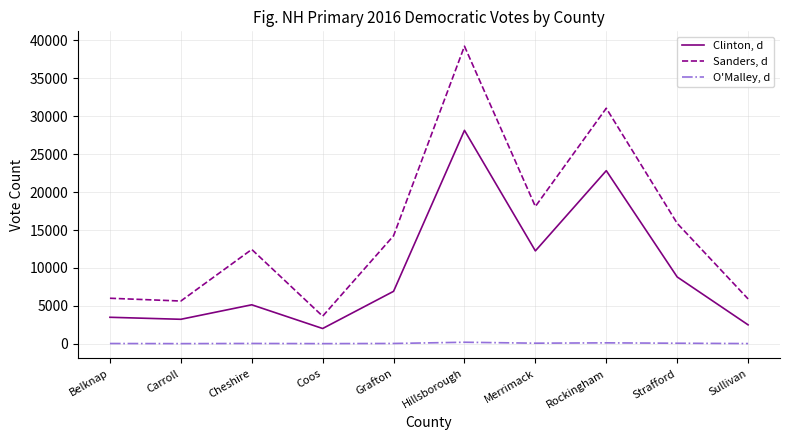

What is the difference between the maximum and second lowest values in the O'Malley, d series?

182